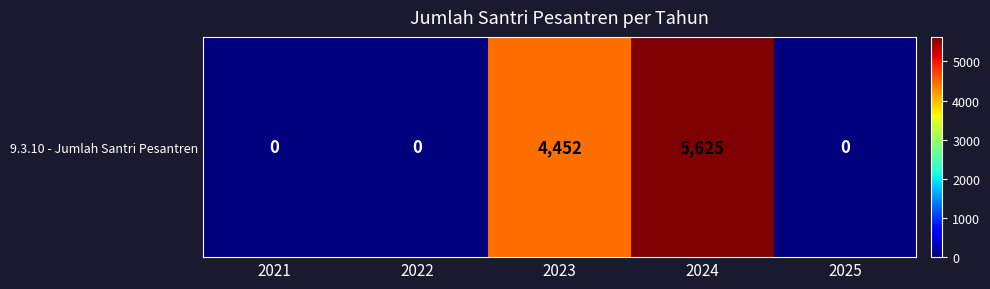

The chart shows a value of 2778 at 2022. True or false?

False